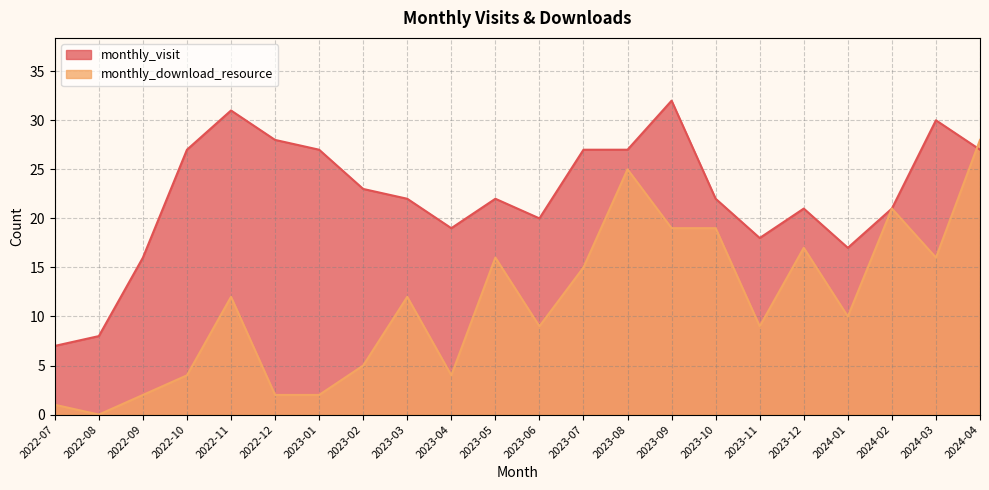

What is the sum of the monthly_download_resource values at 2022-09 and 2023-12?

19